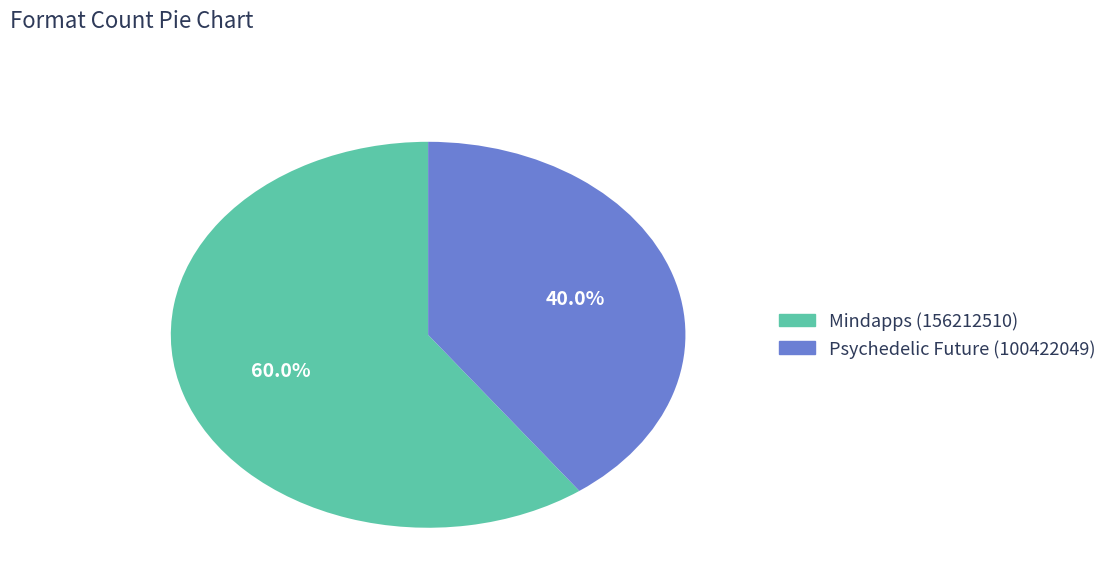

How many slices are in this pie chart?

2